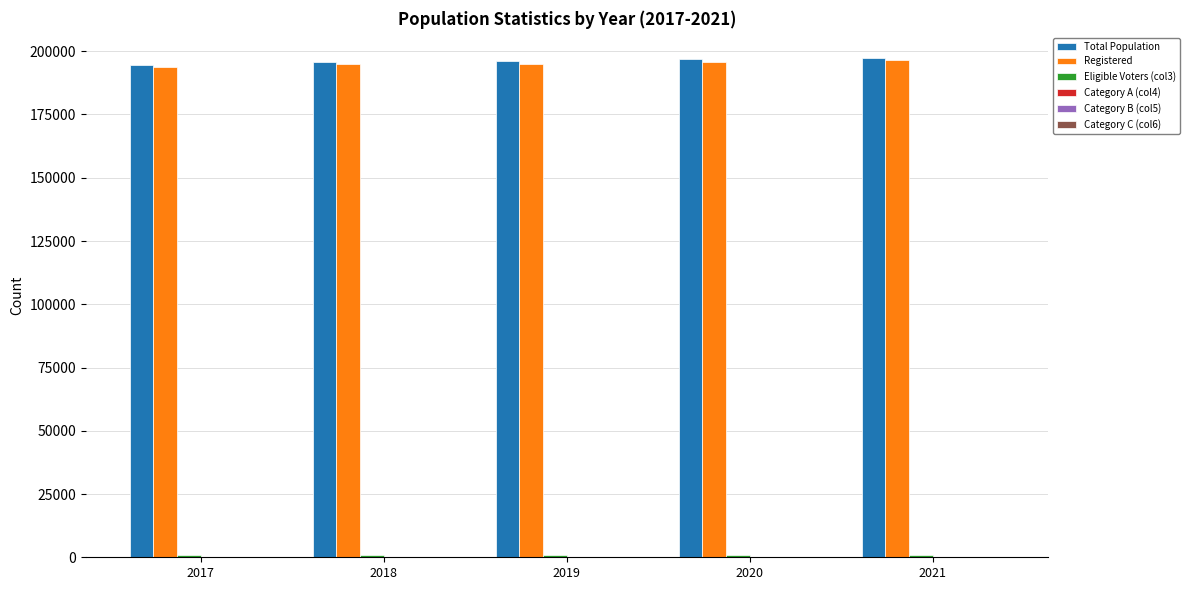

How many distinct data groups are displayed?

6